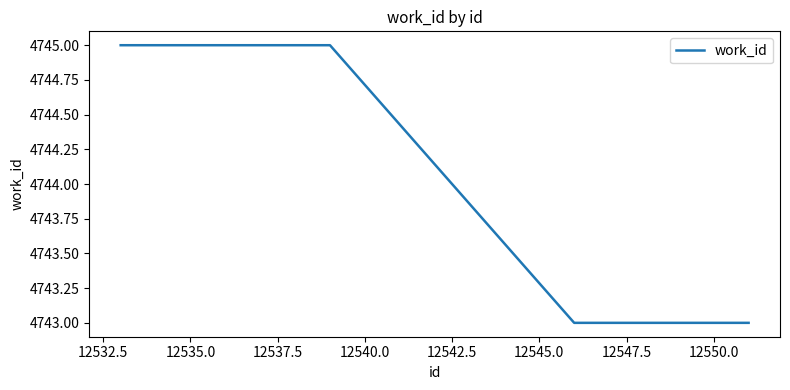

What is the minimum value shown in the chart?

4743